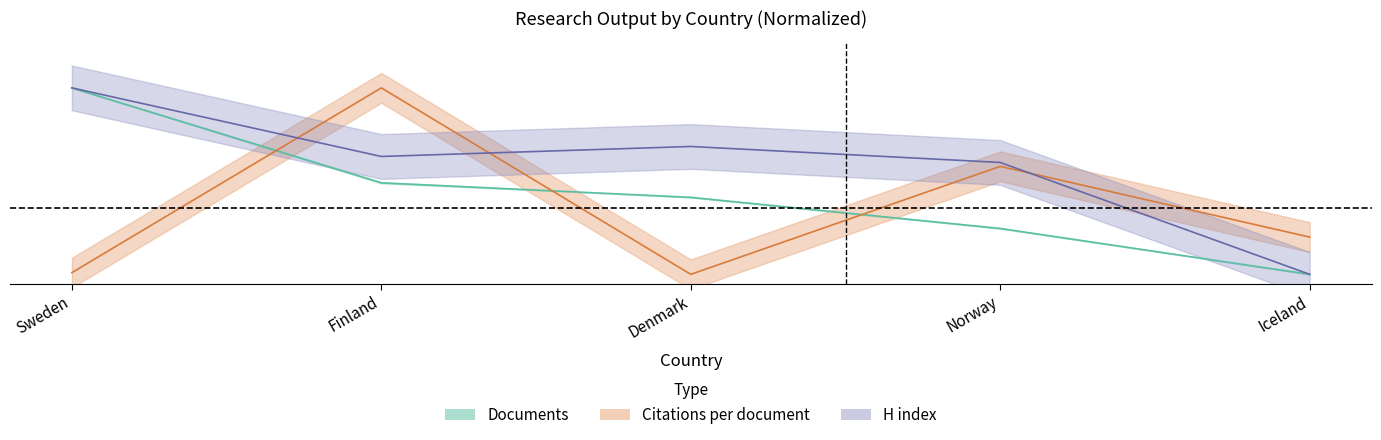

How many lines are shown in the chart?

3